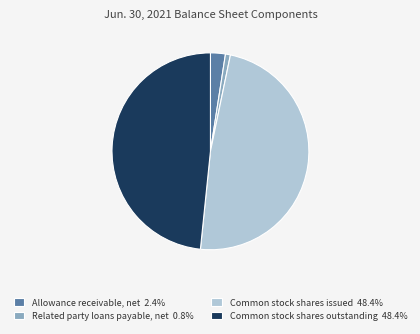

Is Common stock shares outstanding the majority of the pie?

No